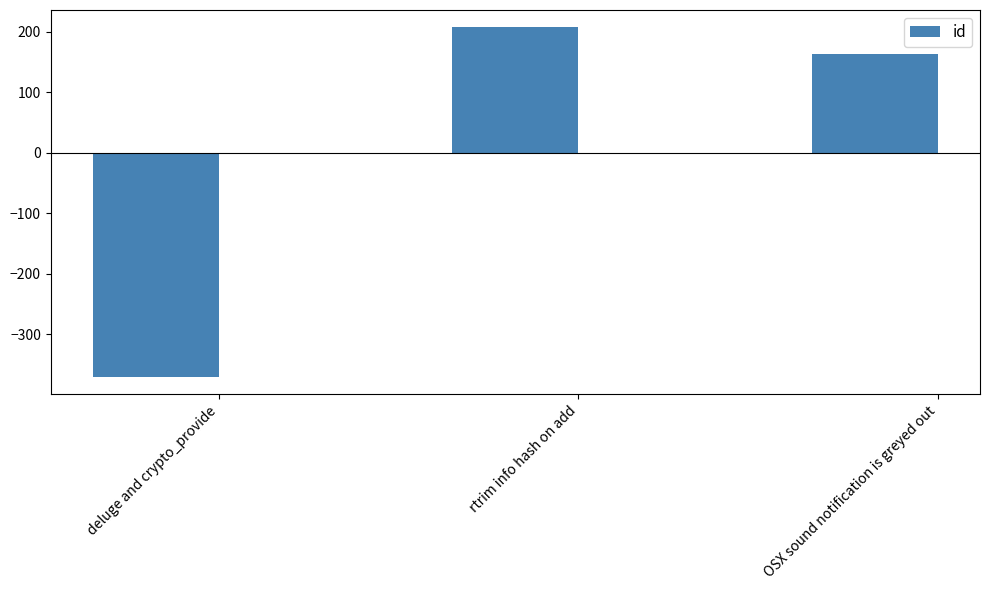

What is the label of the 3rd bar from the left?

OSX sound notification is greyed out